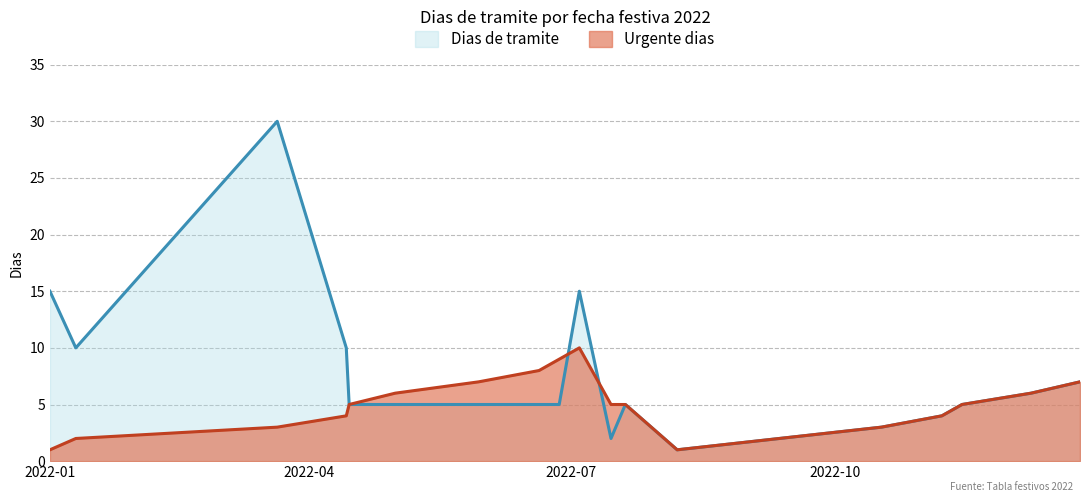

List the series in order of their overall mean, highest first.

Dias de tramite, Urgente dias